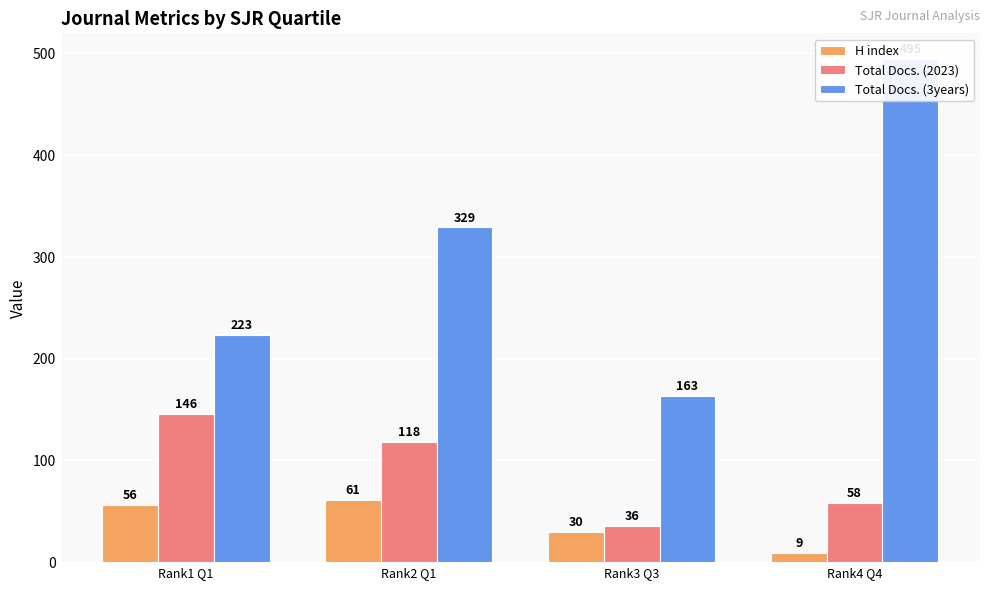

What value does the H index series have at Rank1 Q1, to the nearest 10?

60